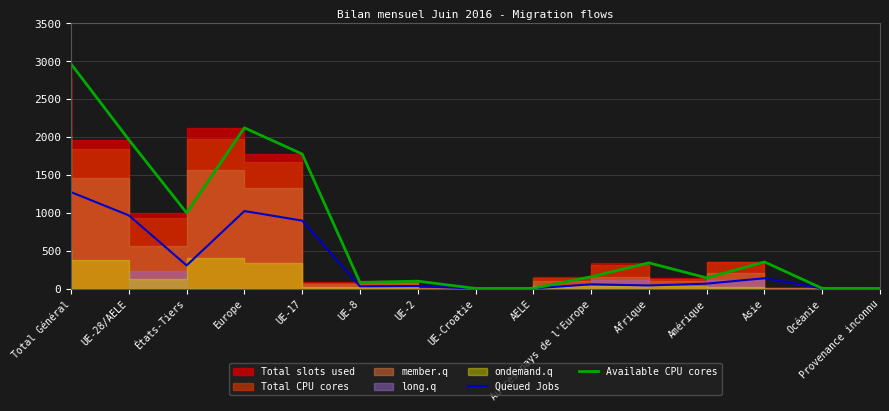

The value of Queued Jobs at Europe is 1022. True or false?

True